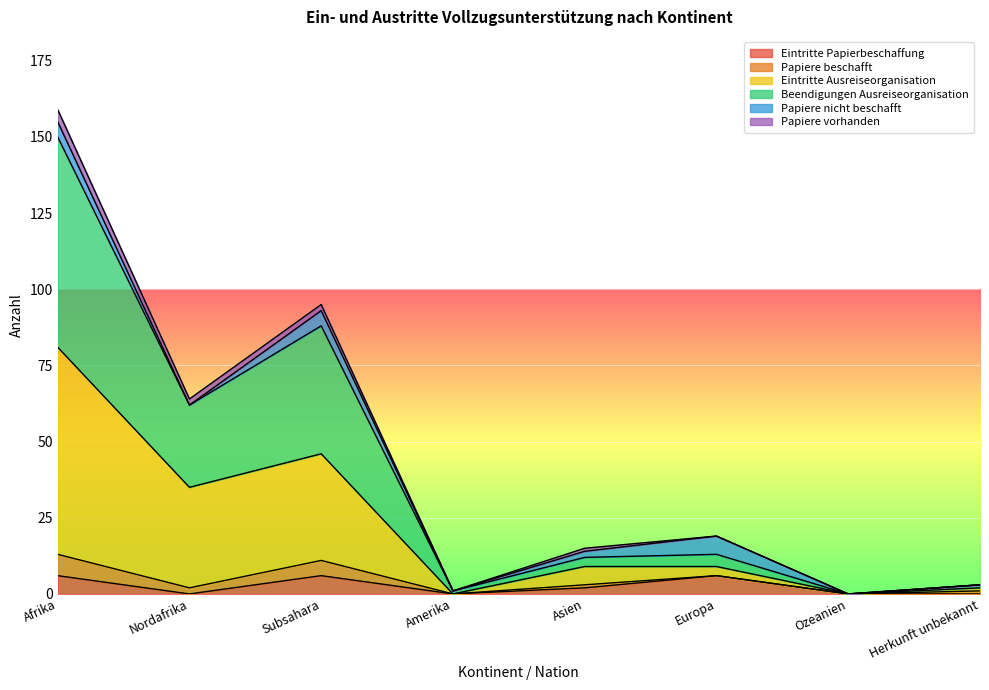

What is the highest value of the Eintritte Papierbeschaffung series?

6